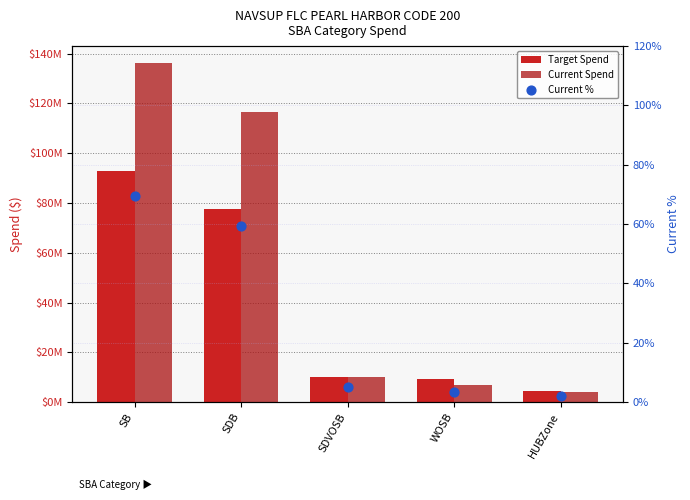

What is the total value across all series at HUBZone?

8667236.0